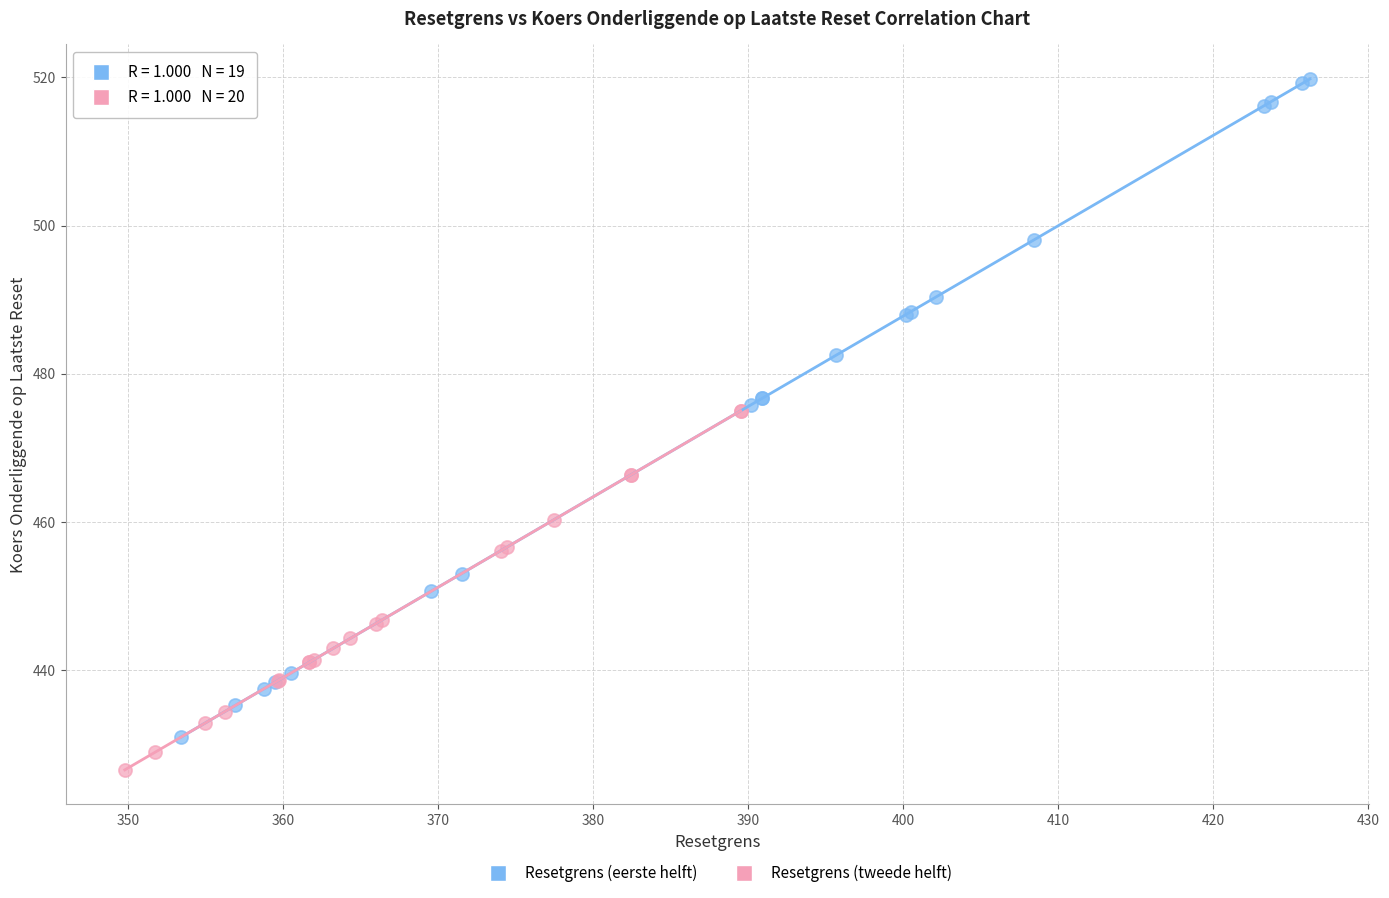

Which series has the largest Y range (max minus min)?

Resetgrens (eerste helft)